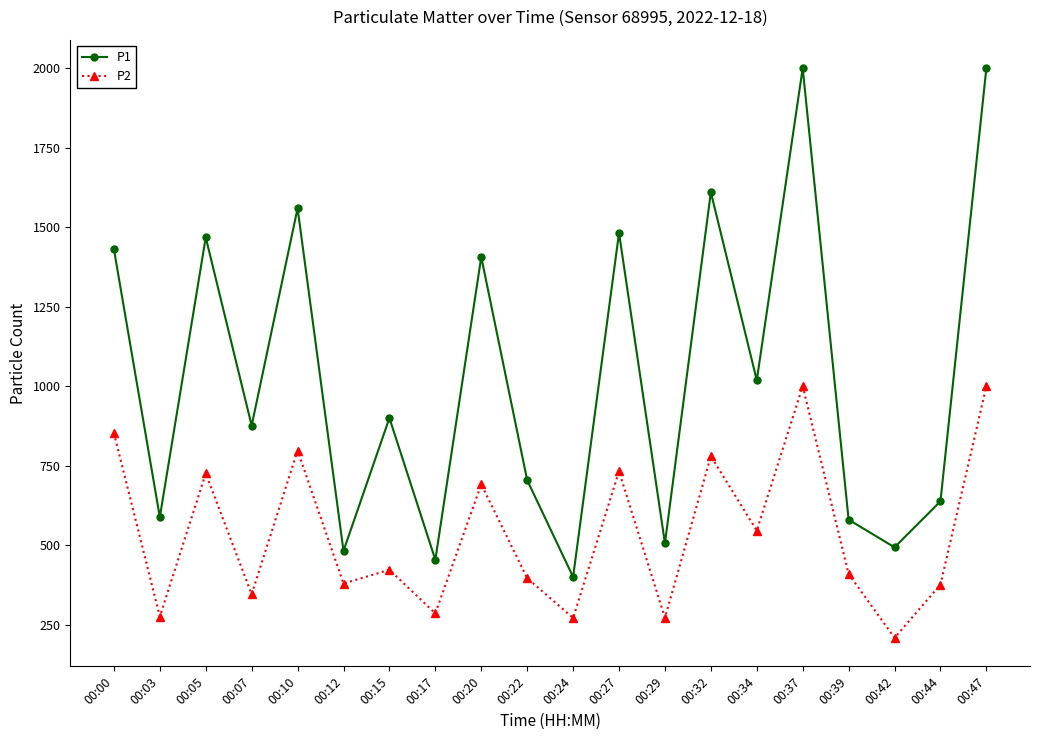

Is the value of P2 at 00:17 greater than the value of P1 at 00:37?

No